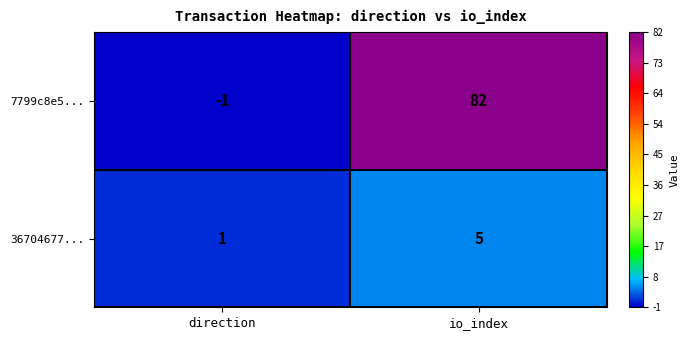

Reading left to right, transcribe all the data shown in this chart.

7799c8e5...: -1	82
36704677...: 1	5